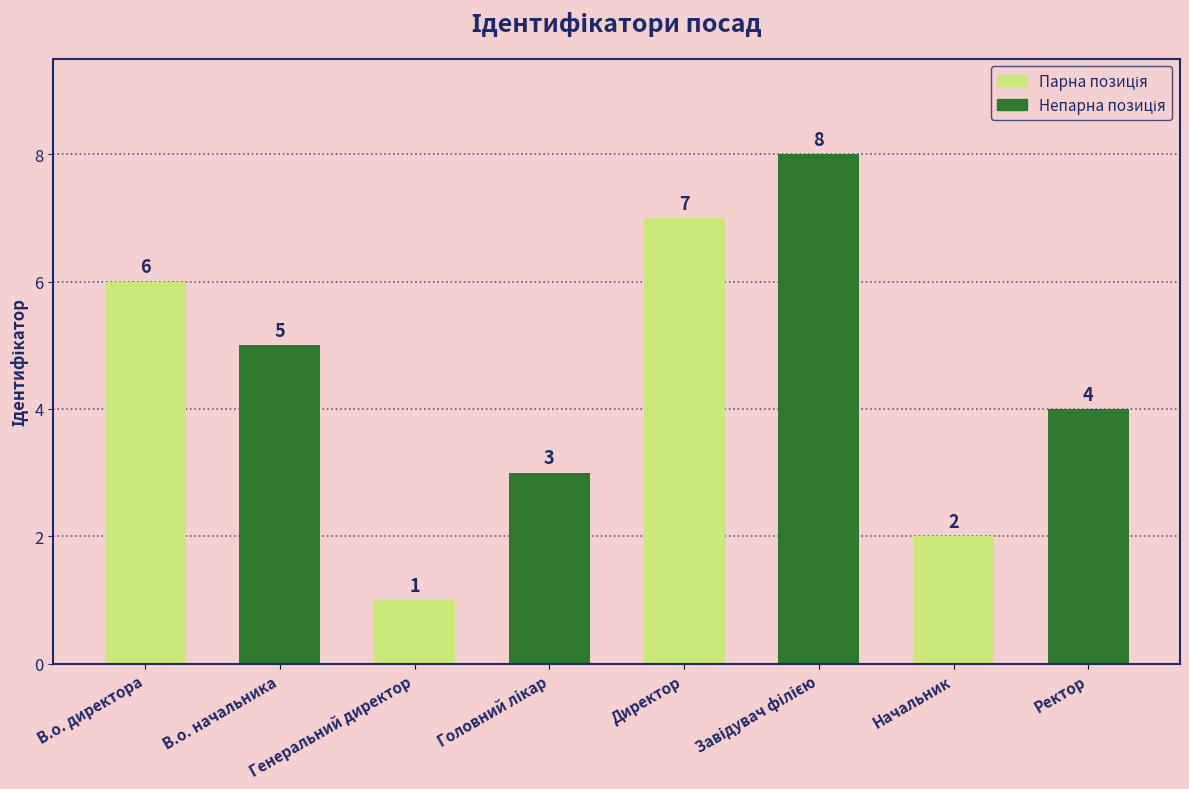

Between Начальник and Ректор, which is larger?

Ректор